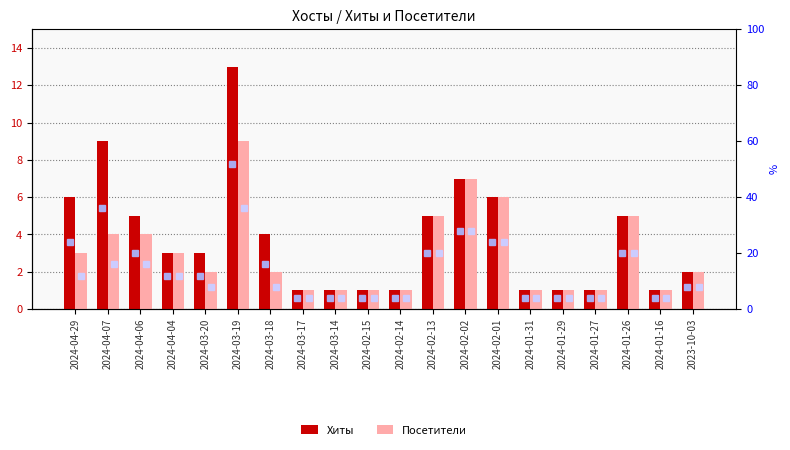

Is it true that Хиты equals 3 at 2024-03-20?

True